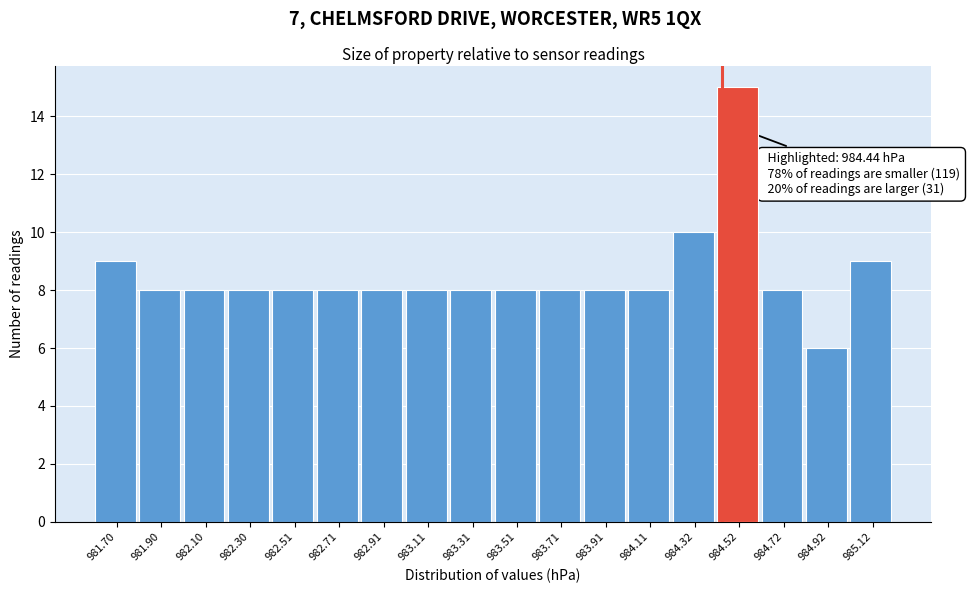

Which range on the x-axis has the tallest bar?

984.4 to 984.6